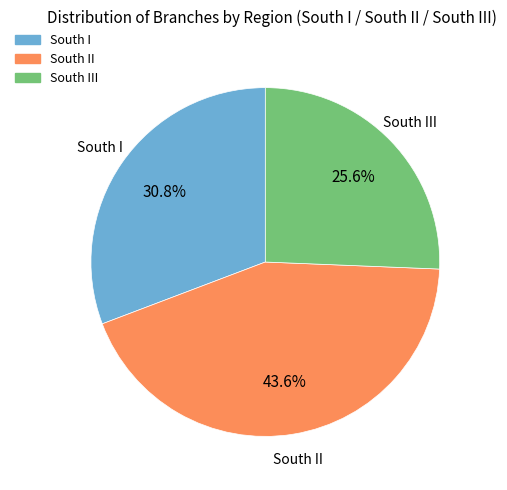

Does any single category account for the majority?

No